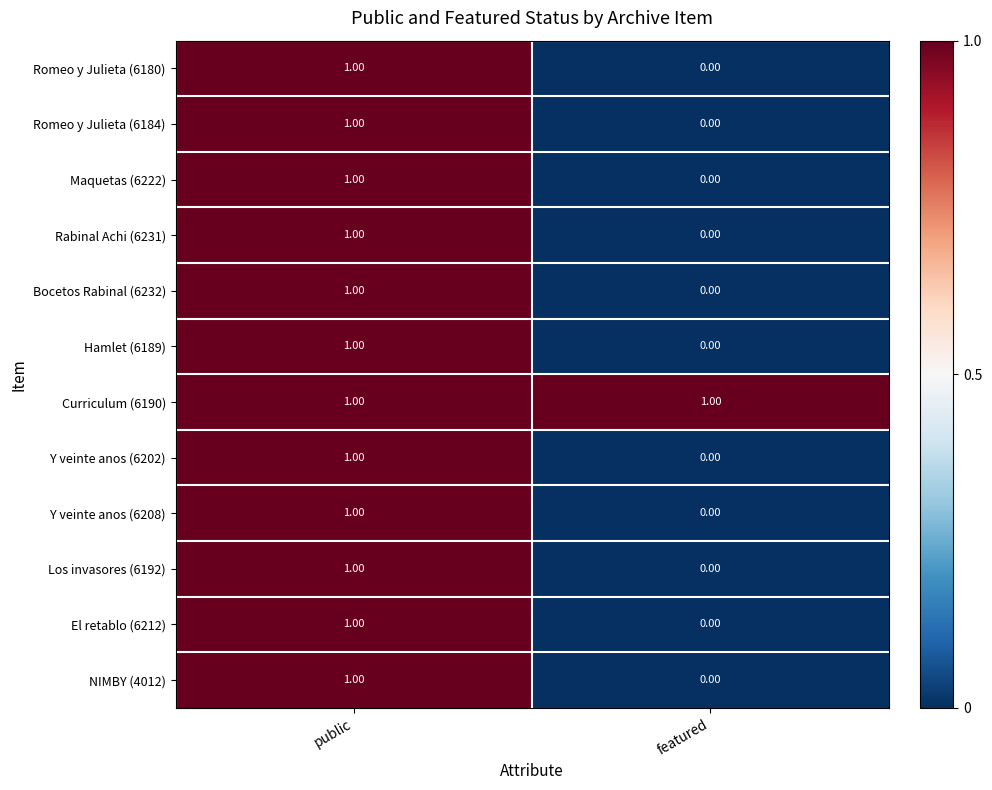

What is the total value across all series at featured?

1